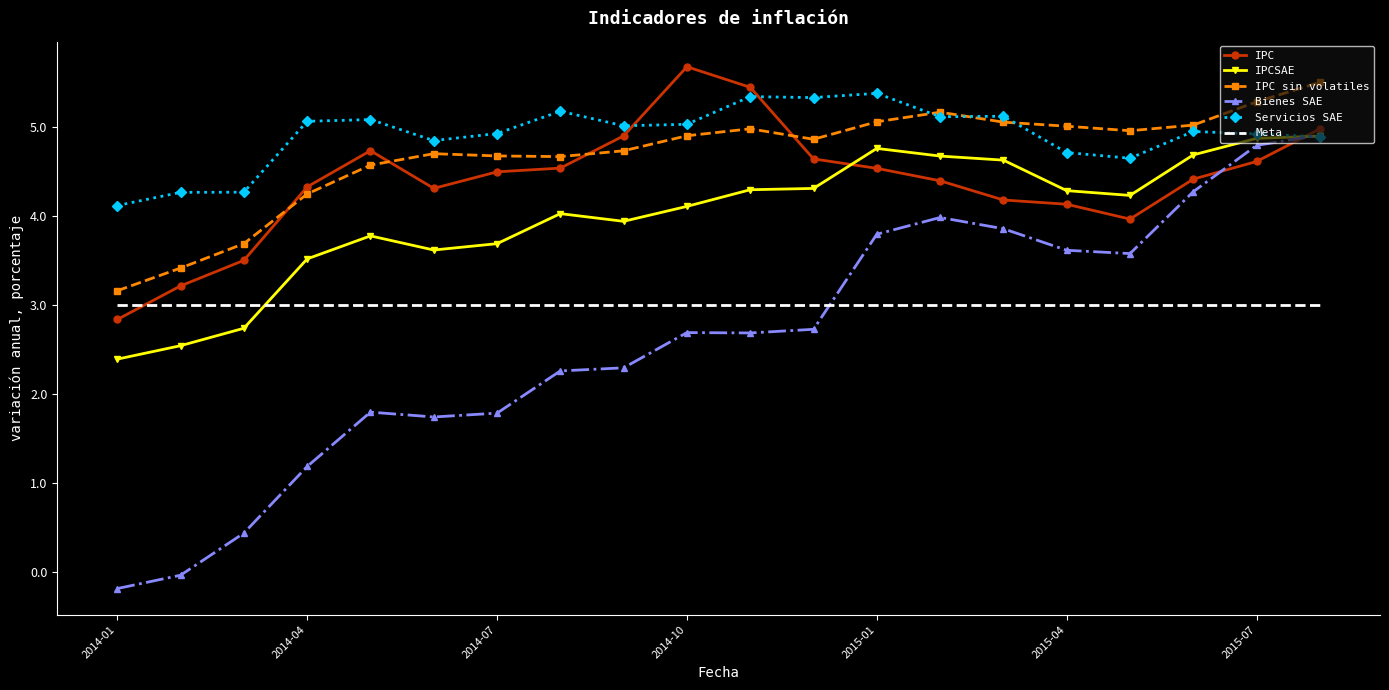

How many times do Bienes SAE and IPCSAE cross each other?

1